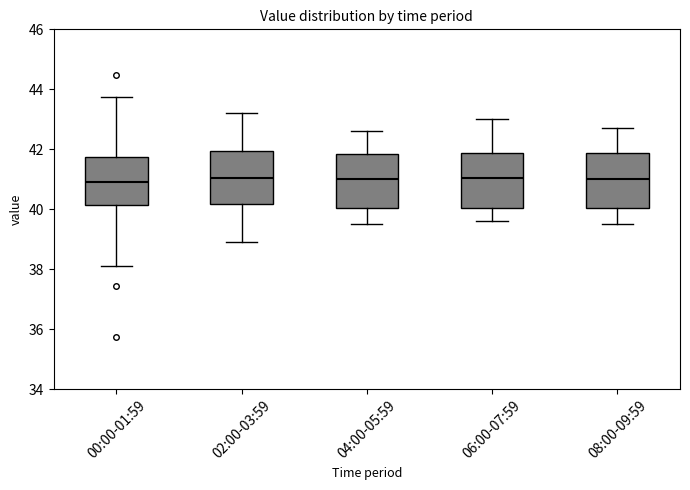

Where is the lower edge of the box for 04:00-05:59 on the y-axis? The values are not printed on the chart, so give them approximately, as read against the axis.

40.0